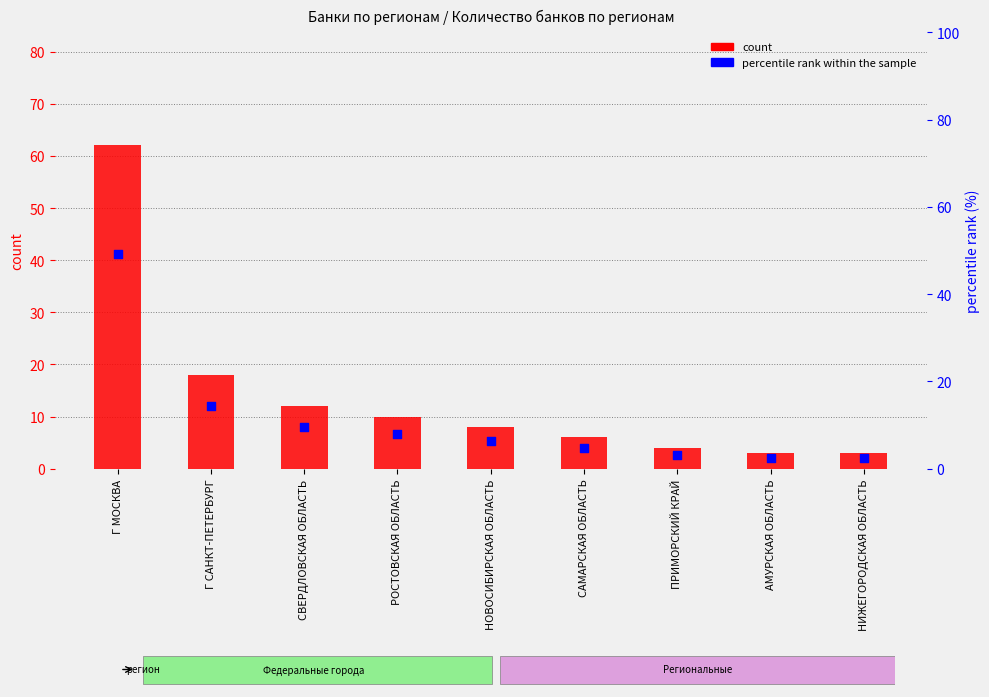

What are all the series names shown in the legend?

count, percentile rank within the sample